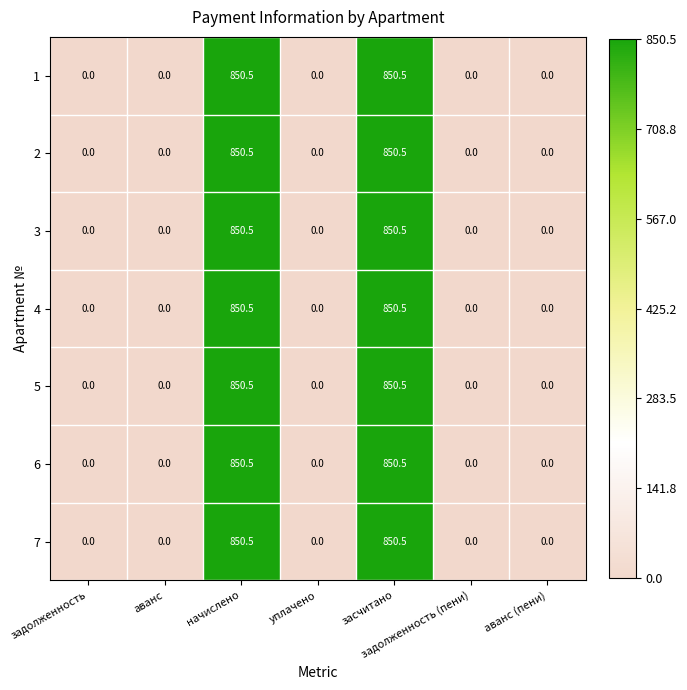

What is the difference between the maximum and second lowest values in the 1 series?

850.5